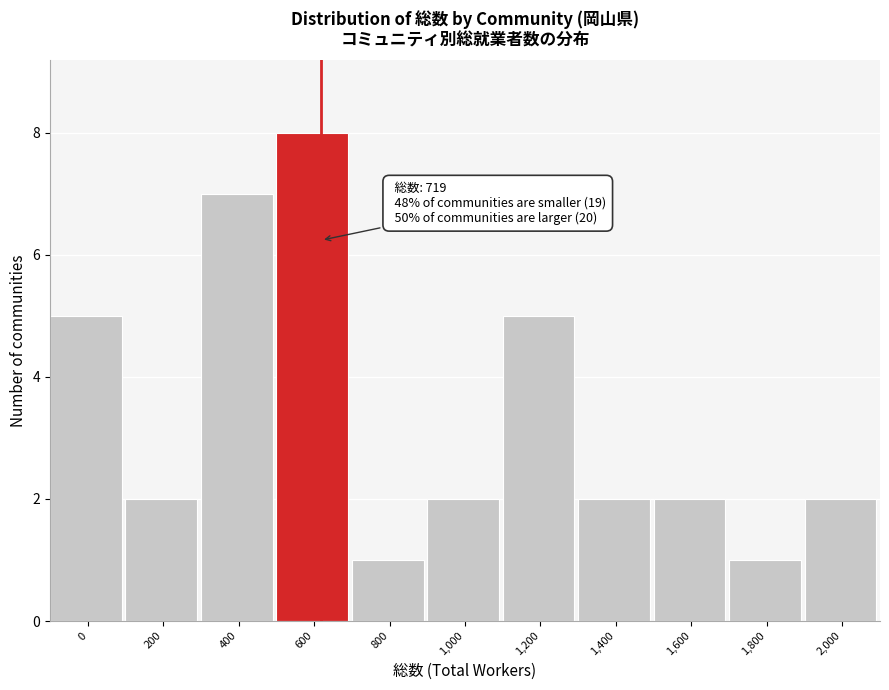

Reading left to right, transcribe all the data shown in this chart.

0=5	200=2	400=7	600=8	800=1	1,000=2	1,200=5	1,400=2	1,600=2	1,800=1	2,000=2